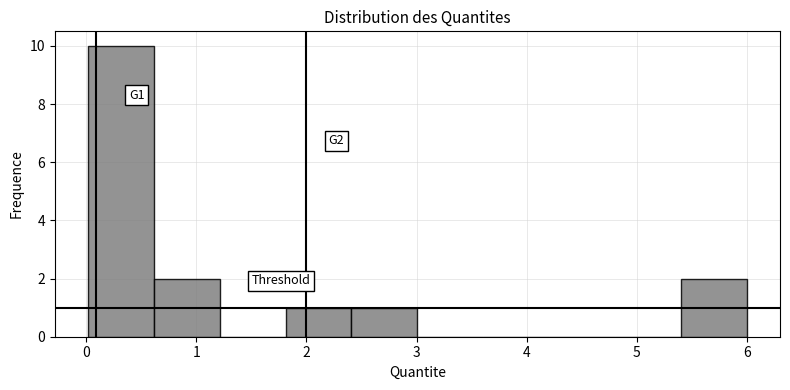

Over which range of the x-axis is the bar tallest?

0.0 to 0.6